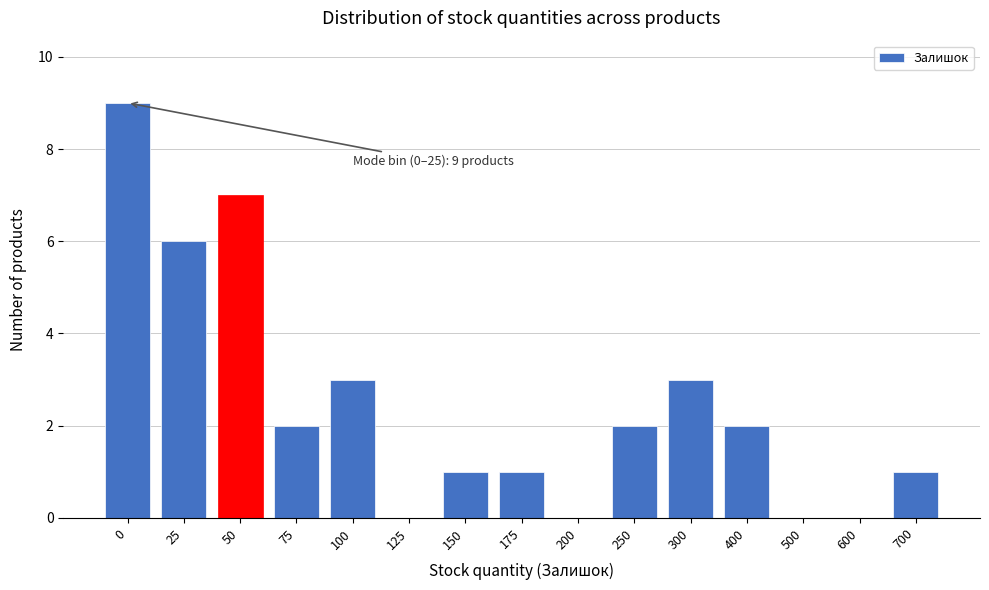

Reading right to left, list all the values displayed in this chart.

700=1	600=0	500=0	400=2	300=3	250=2	200=0	175=1	150=1	125=0	100=3	75=2	50=7	25=6	0=9